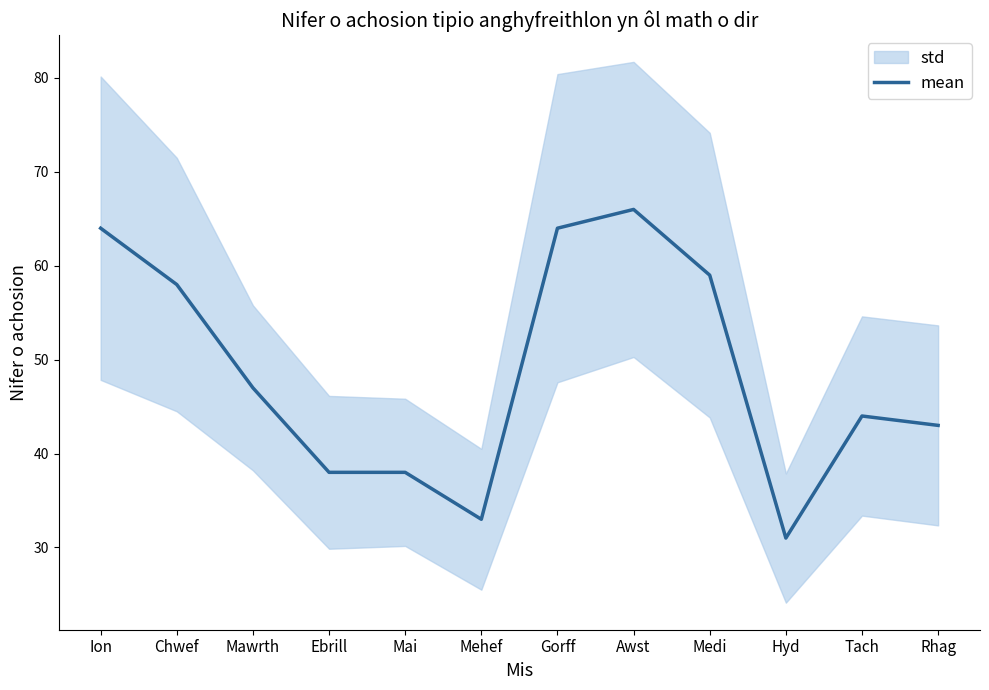

True or false: the data shows 91 at Medi.

False